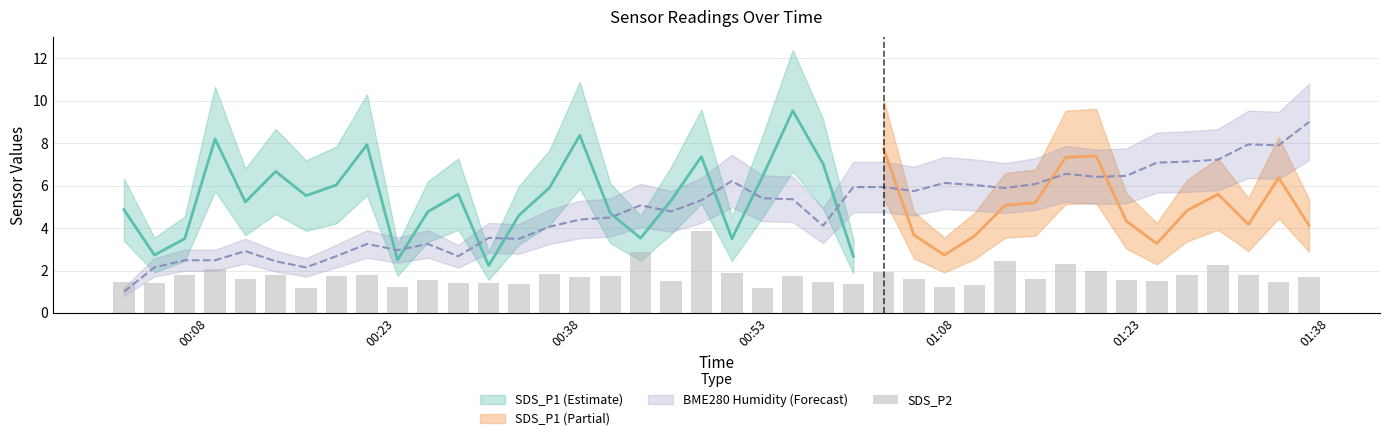

What is the smallest value displayed?

1.2